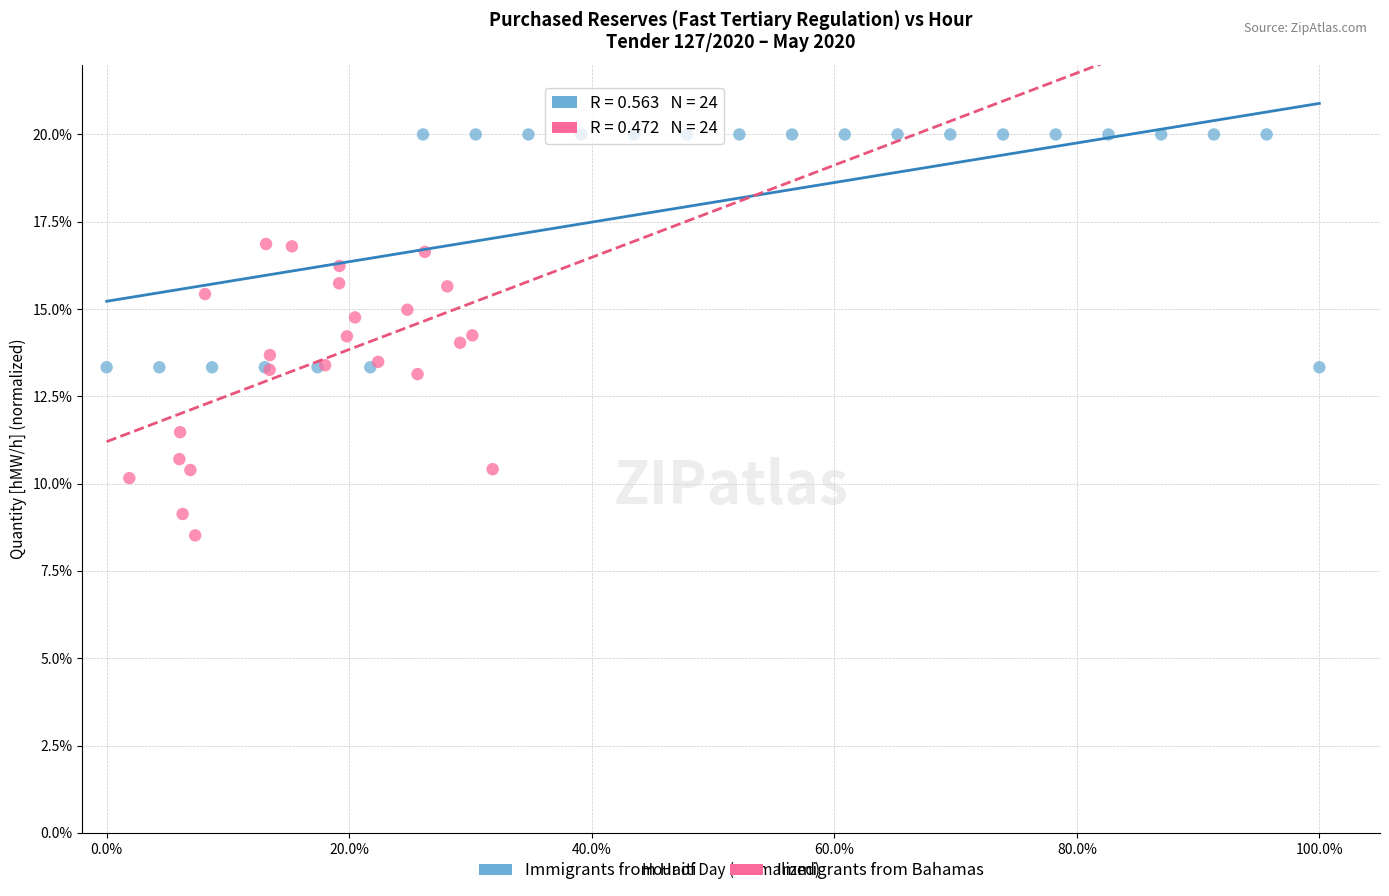

What are all the series names shown in the legend?

Immigrants from Haiti, Immigrants from Bahamas